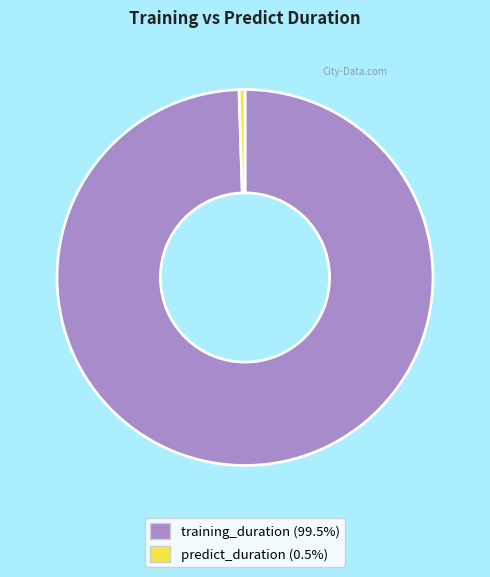

Approximately how many times larger is the value at training_duration (99.5%) compared to predict_duration (0.5%)?

195.5